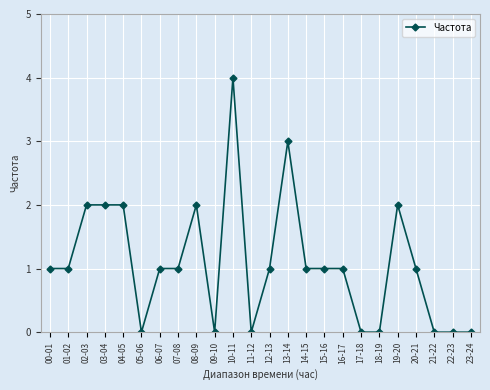

Count the number of data series in this chart.

1